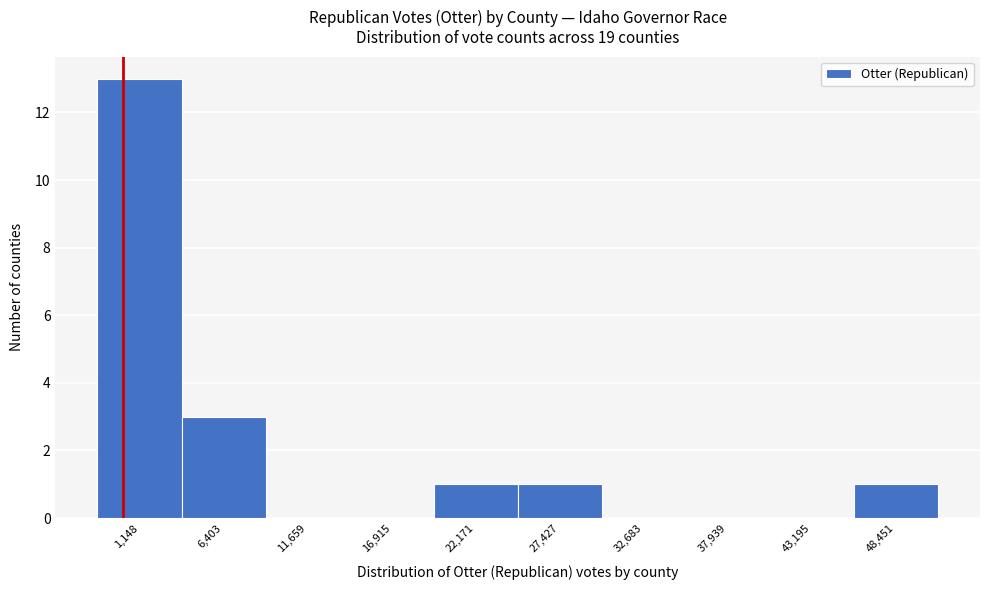

Reading right to left, list all the values displayed in this chart.

48,451=1	43,195=0	37,939=0	32,683=0	27,427=1	22,171=1	16,915=0	11,659=0	6,403=3	1,148=13